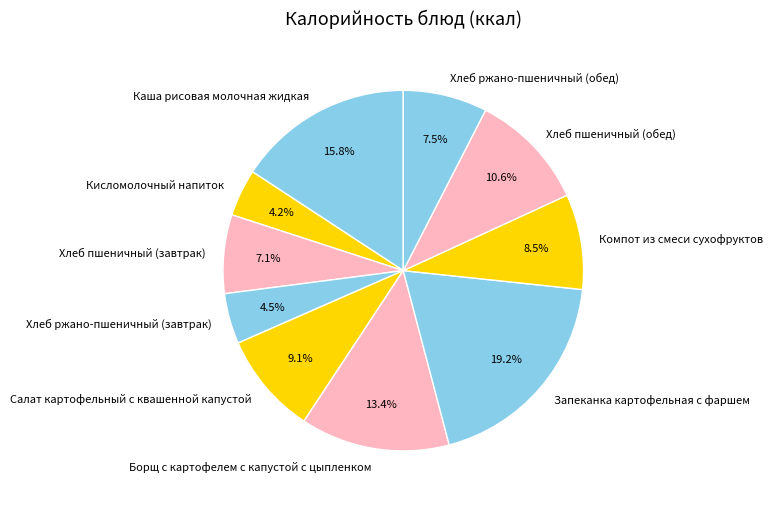

True or false: Хлеб ржано-пшеничный (завтрак) accounts for 11% of the total.

False